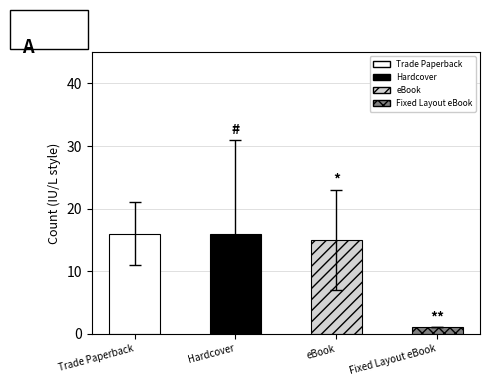

Which has a higher value, Trade Paperback or eBook?

Trade Paperback